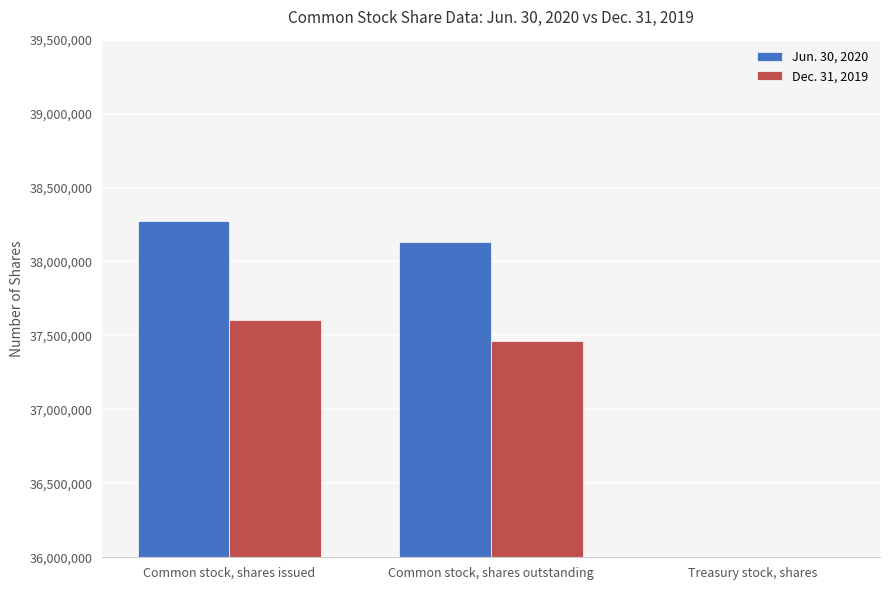

Reading right to left, list all the values displayed in this chart.

Jun. 30, 2020: Treasury stock, shares=142821	Common stock, shares outstanding=38132557	Common stock, shares issued=38275378
Dec. 31, 2019: Treasury stock, shares=142821	Common stock, shares outstanding=37460052	Common stock, shares issued=37602873